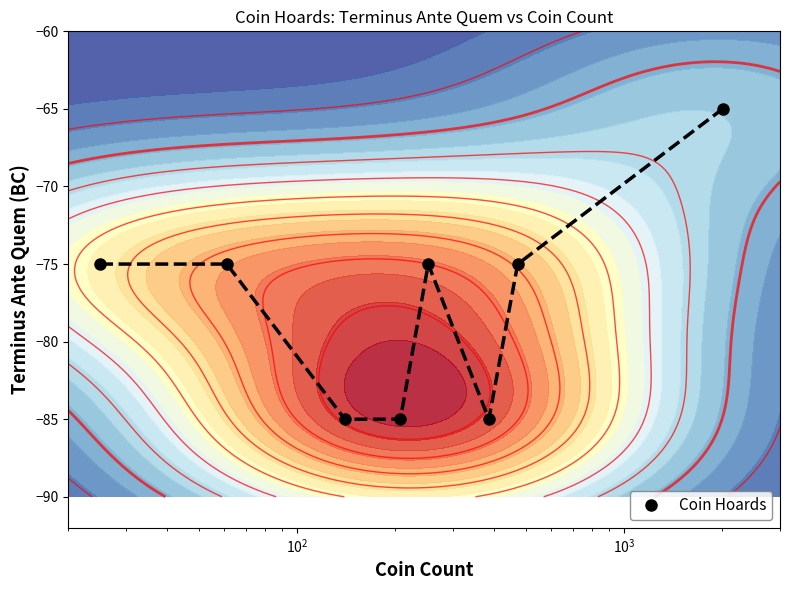

Count the values in the range -85 to -75.

7